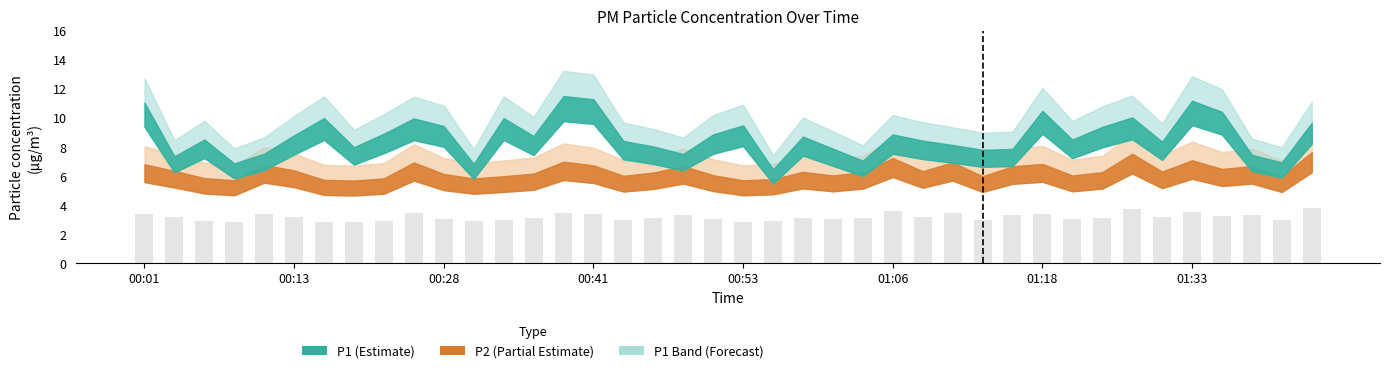

What is the greatest value displayed?

3.8